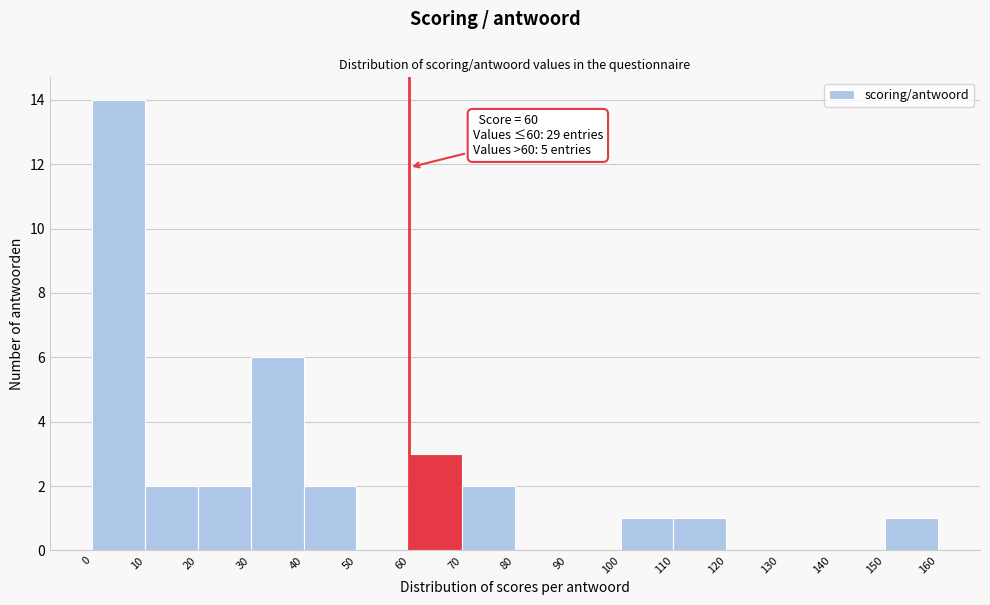

Which range on the x-axis has the tallest bar?

0 to 10